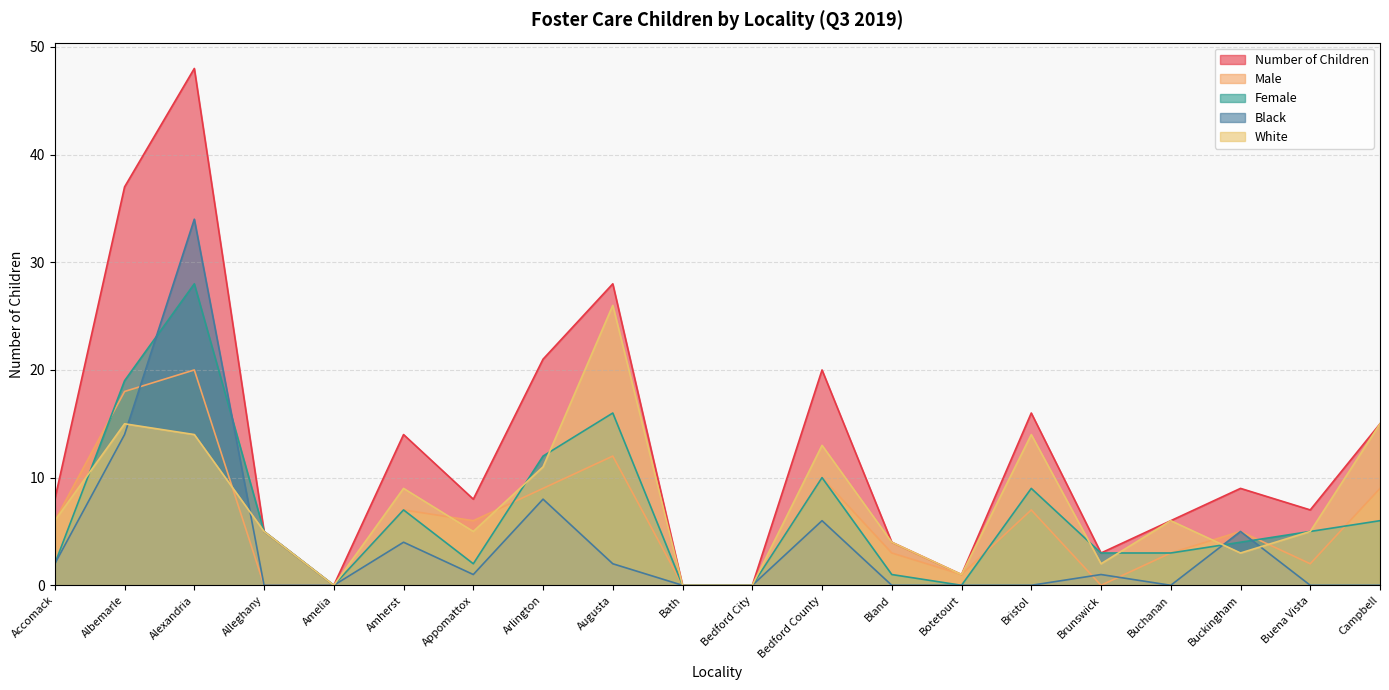

How many interior local valleys does the Male series have?

4